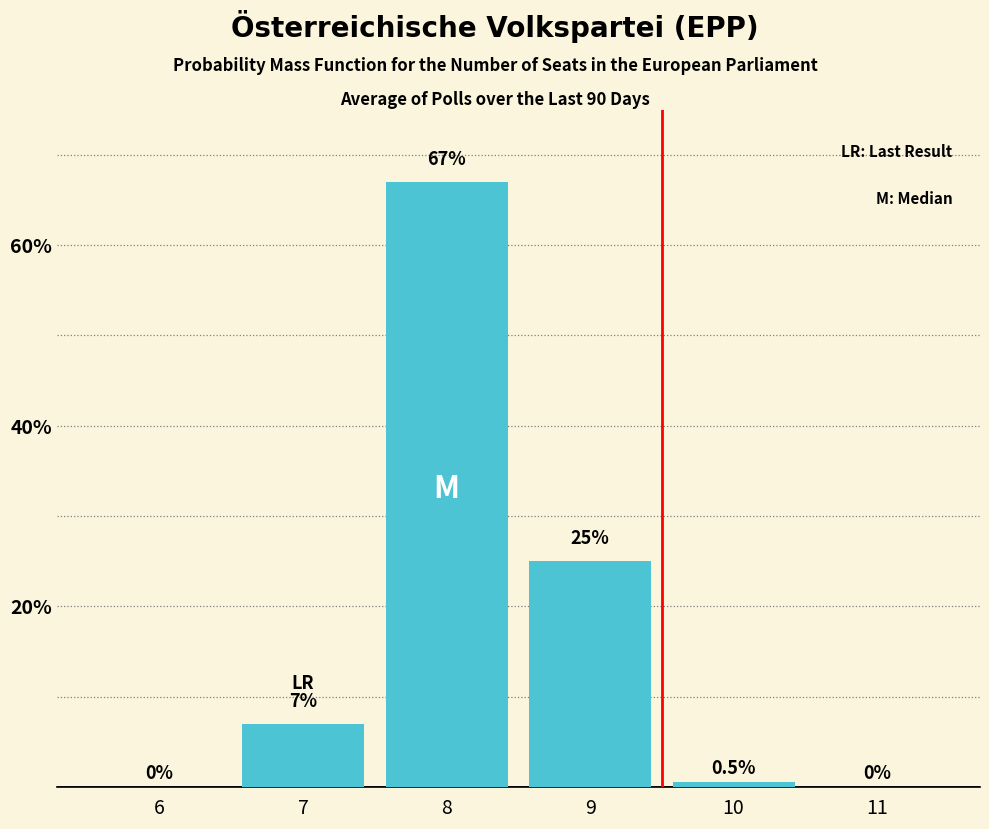

Reading right to left, list all the values displayed in this chart.

11=0.0	10=0.5	9=25.0	8=67.0	7=7.0	6=0.0